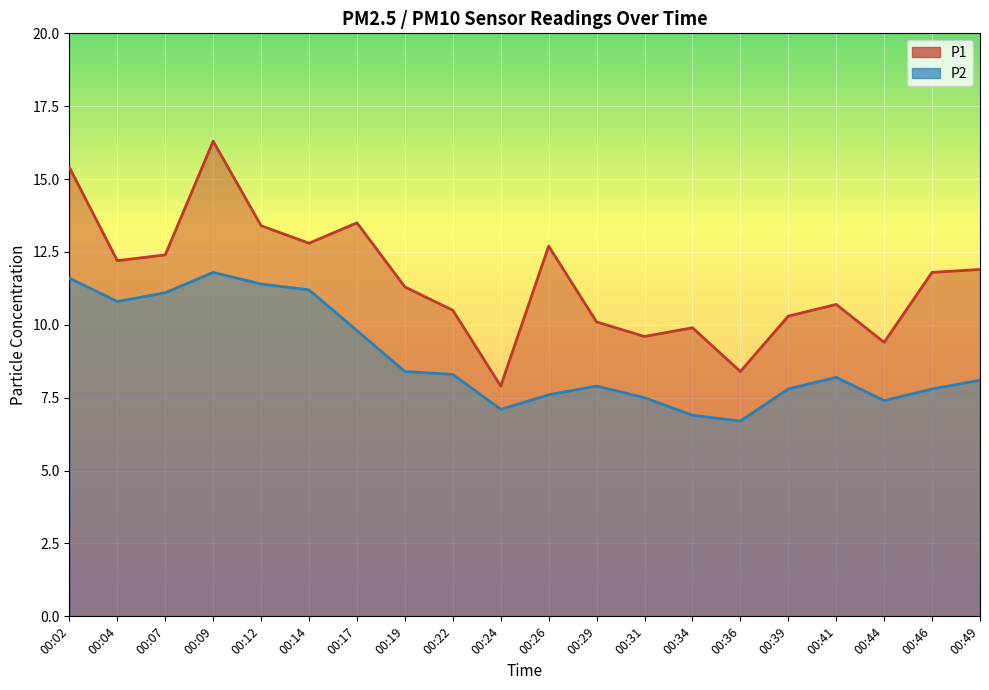

Where is P2 nearest to the value 9?

00:19